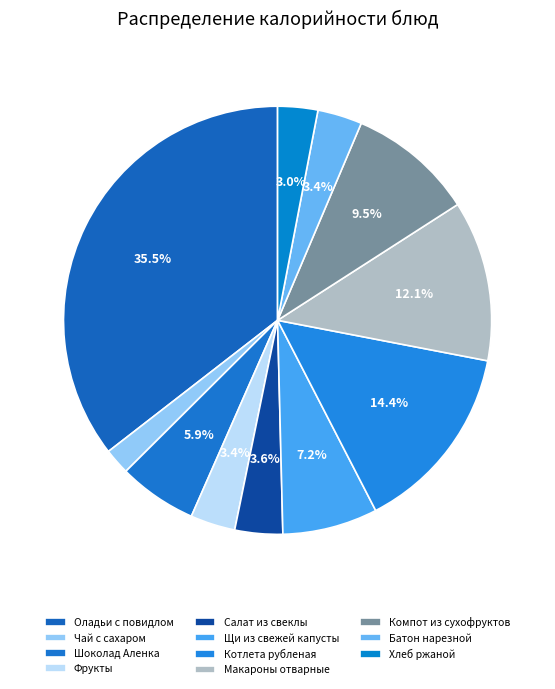

How many slices are in this pie chart?

11